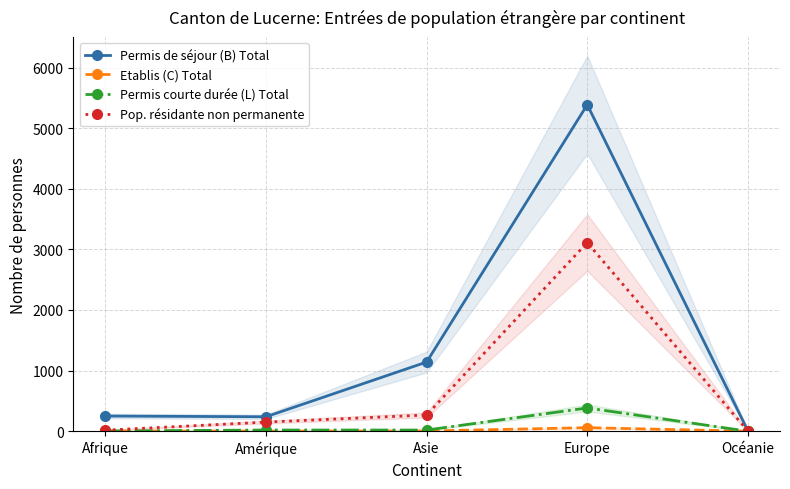

Between Afrique and Europe, which is larger?

Europe